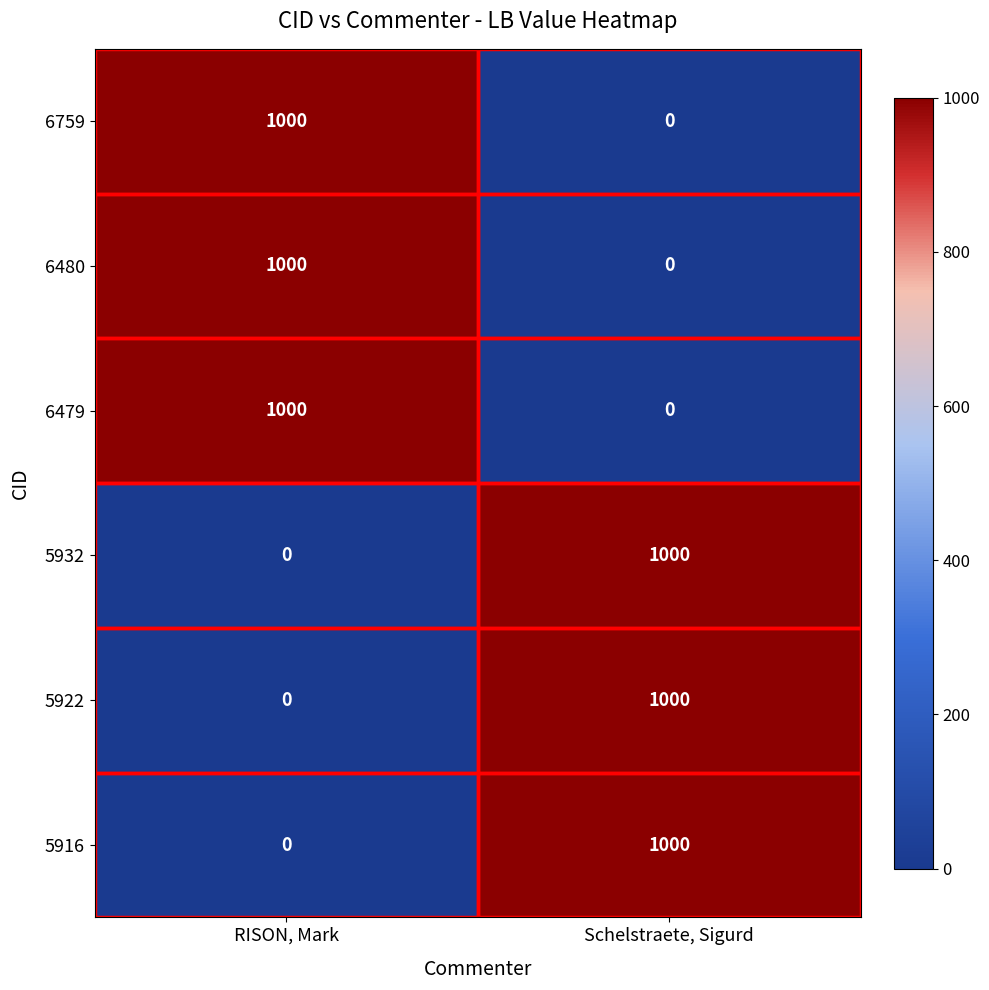

What value does the 6759 series have at RISON, Mark, to the nearest 10?

1000